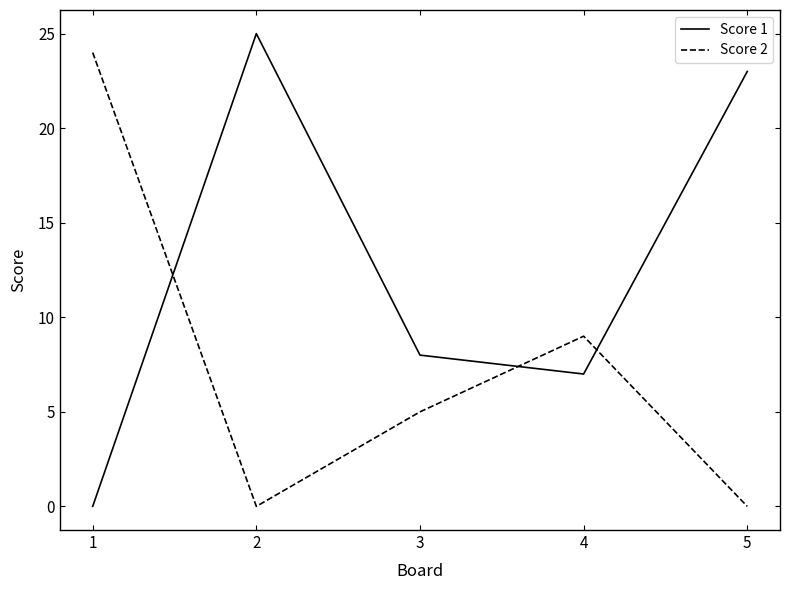

What is the sum of the Score 1 values at 4 and 5?

30